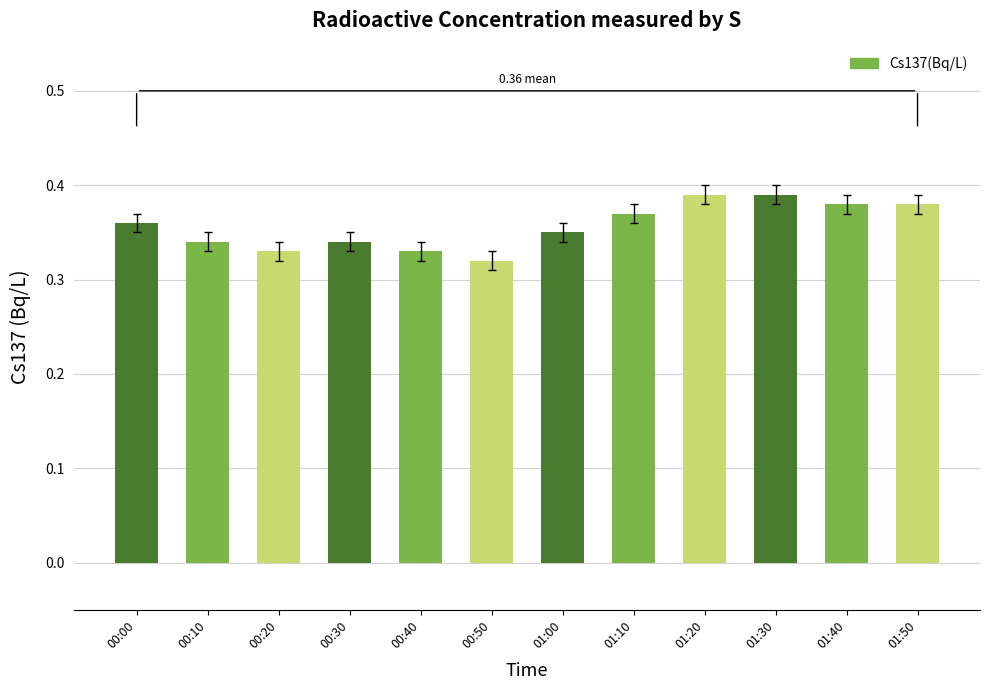

Which label corresponds to the smallest value in the chart?

00:50